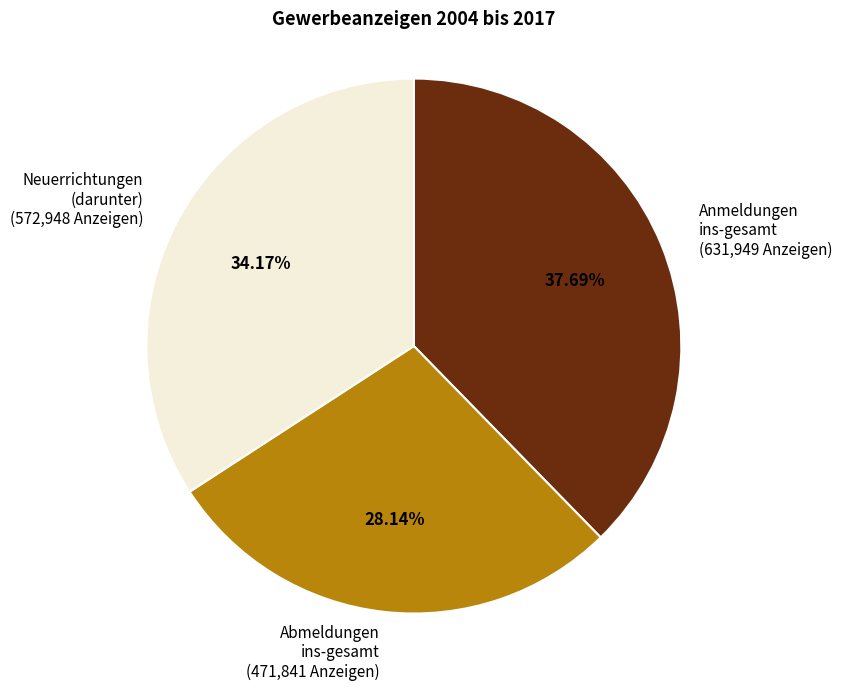

Count the number of slices in the pie.

3